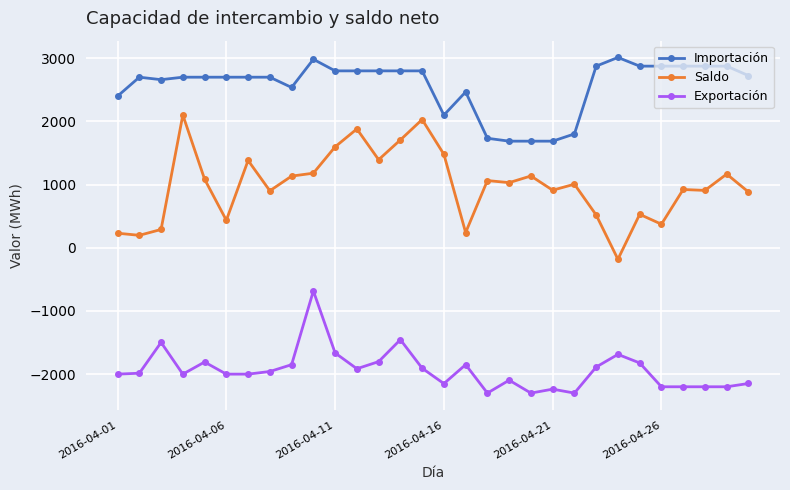

True or false: Exportación and Saldo intersect in this chart.

False